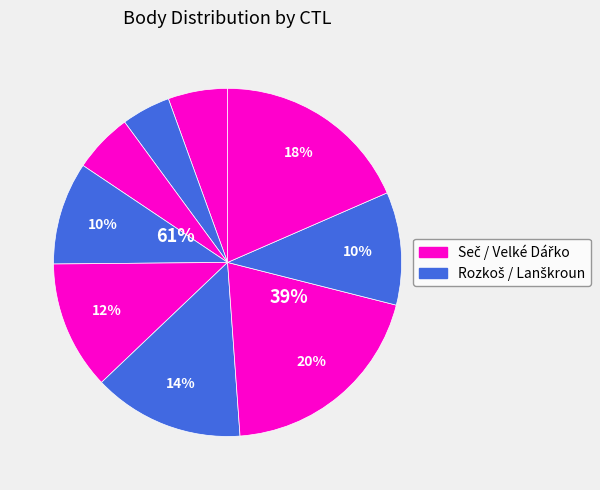

Is 122002 the majority of the pie?

No